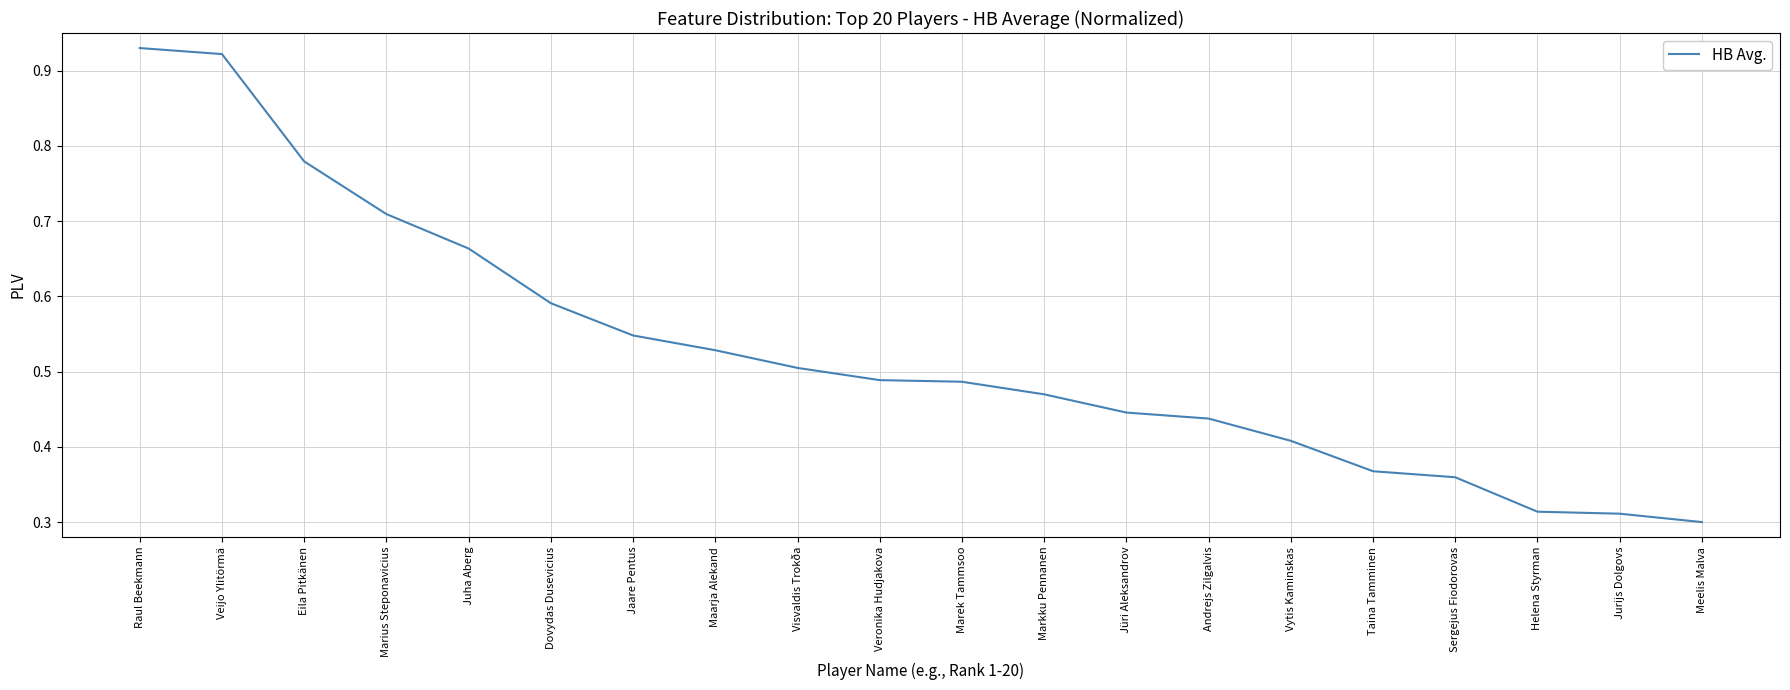

True or false: the data shows 0.8 at Dovydas Dusevicius.

False